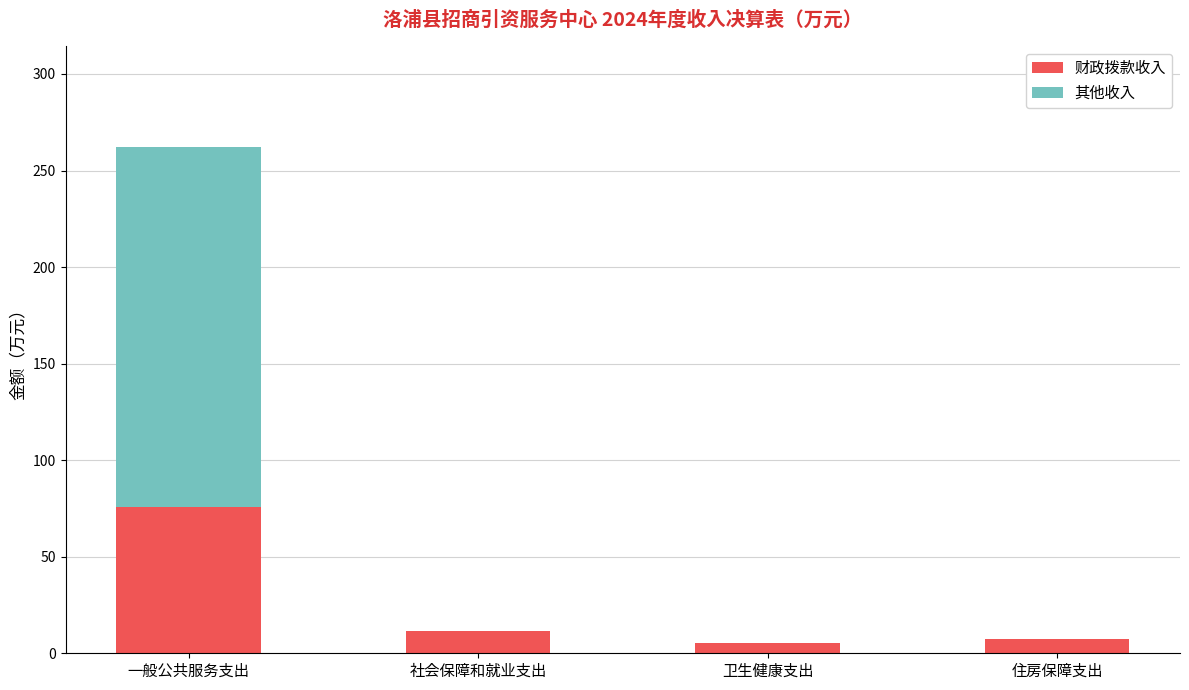

The 财政拨款收入 series shows 7.5 at 住房保障支出. True or false?

True